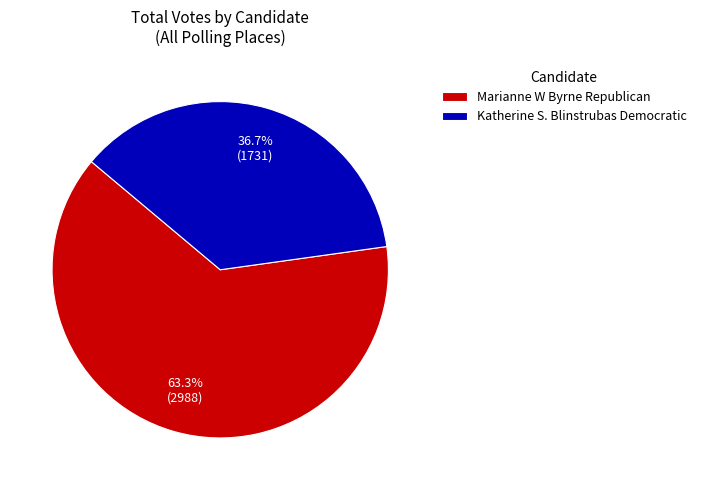

Which category has the biggest portion of the pie?

Marianne W Byrne Republican